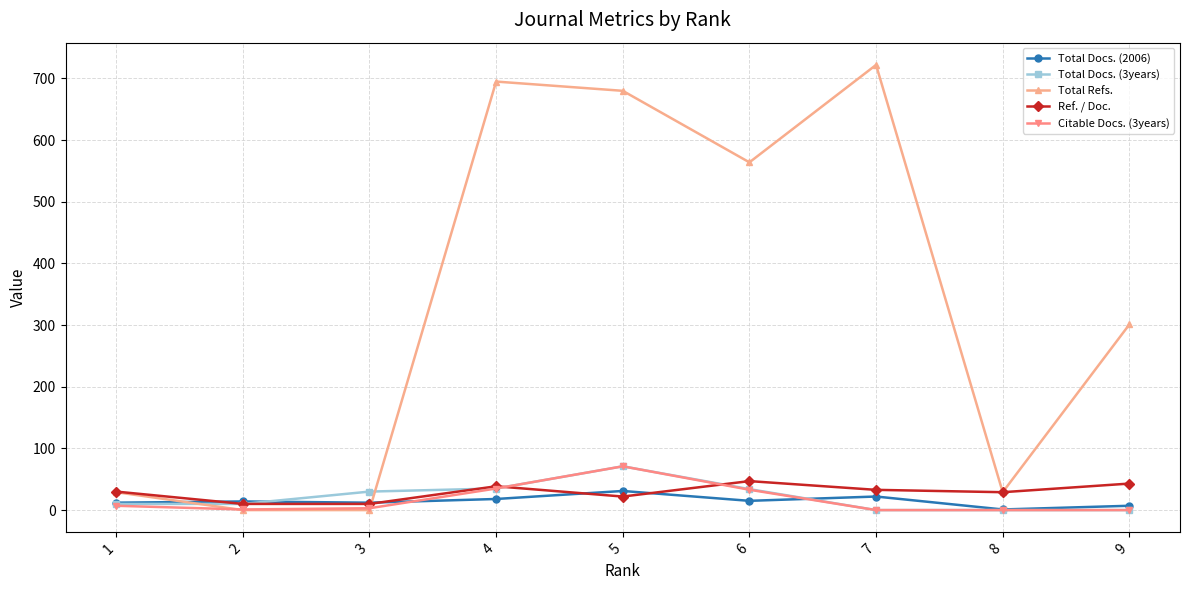

Which series has the largest total across all categories?

Total Refs.